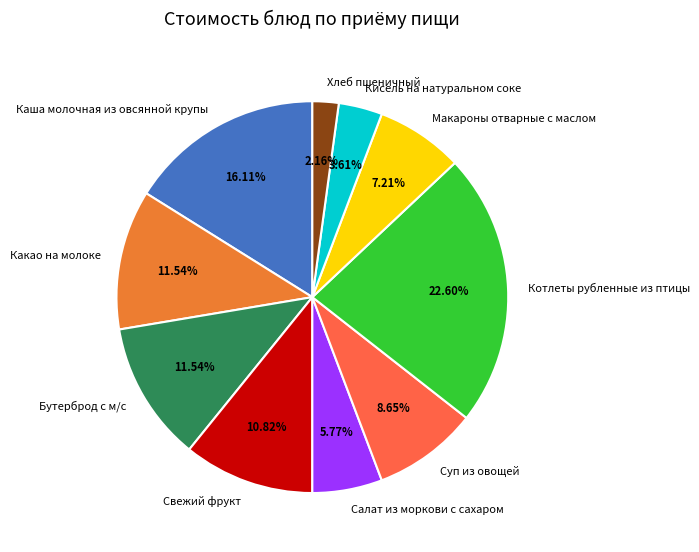

Does Какао на молоке represent more than half of the total?

No